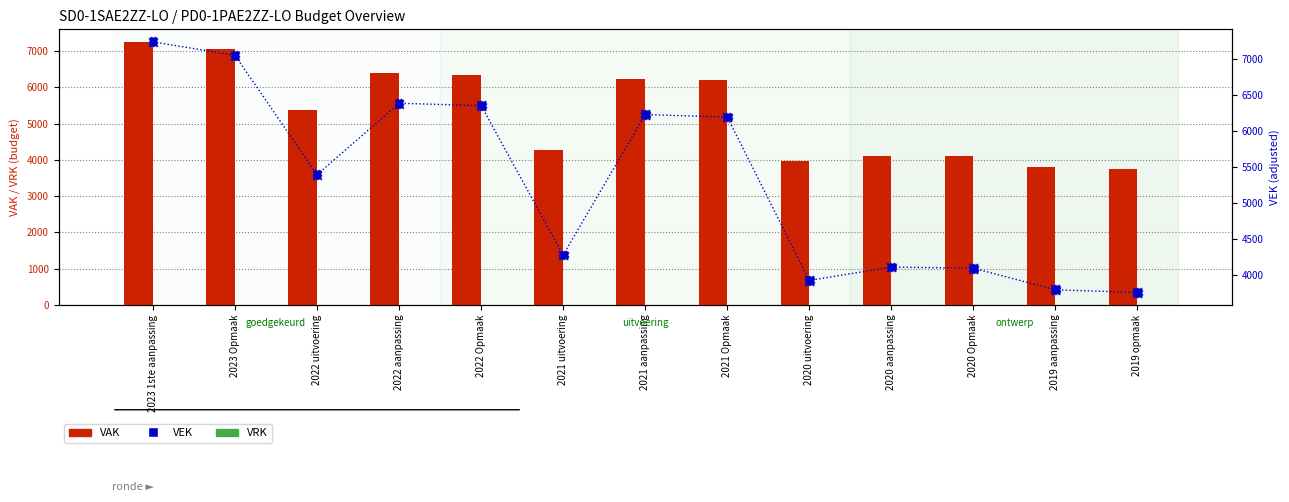

Which series reaches the minimum Y coordinate?

VRK